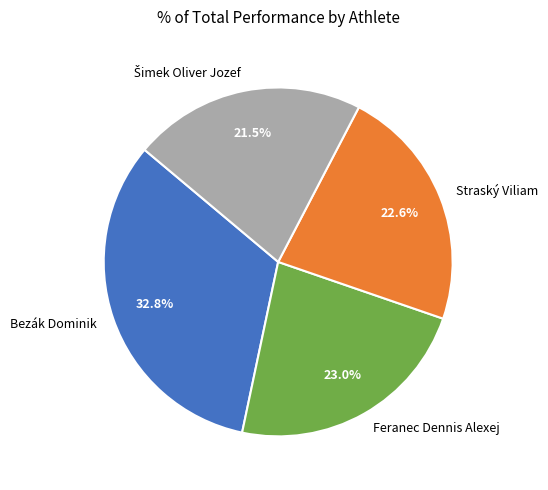

Is Feranec Dennis Alexej the majority of the pie?

No